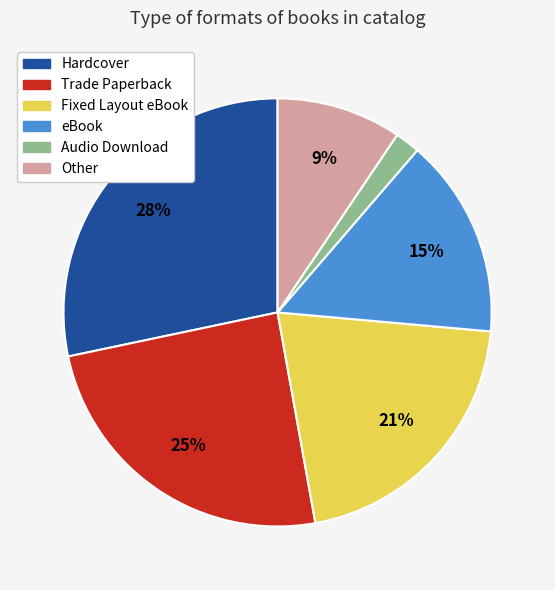

Which slice is the smallest?

Audio Download